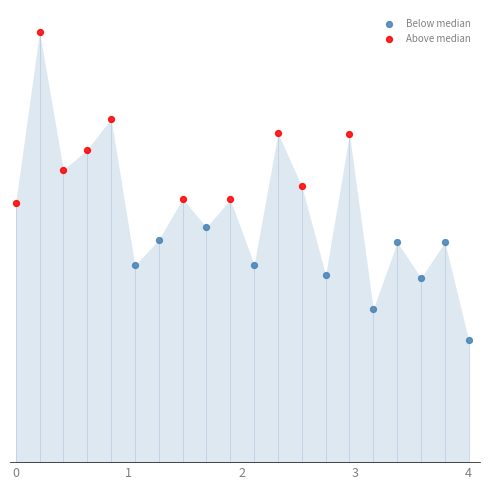

What are all the series names shown in the legend?

Below median, Above median